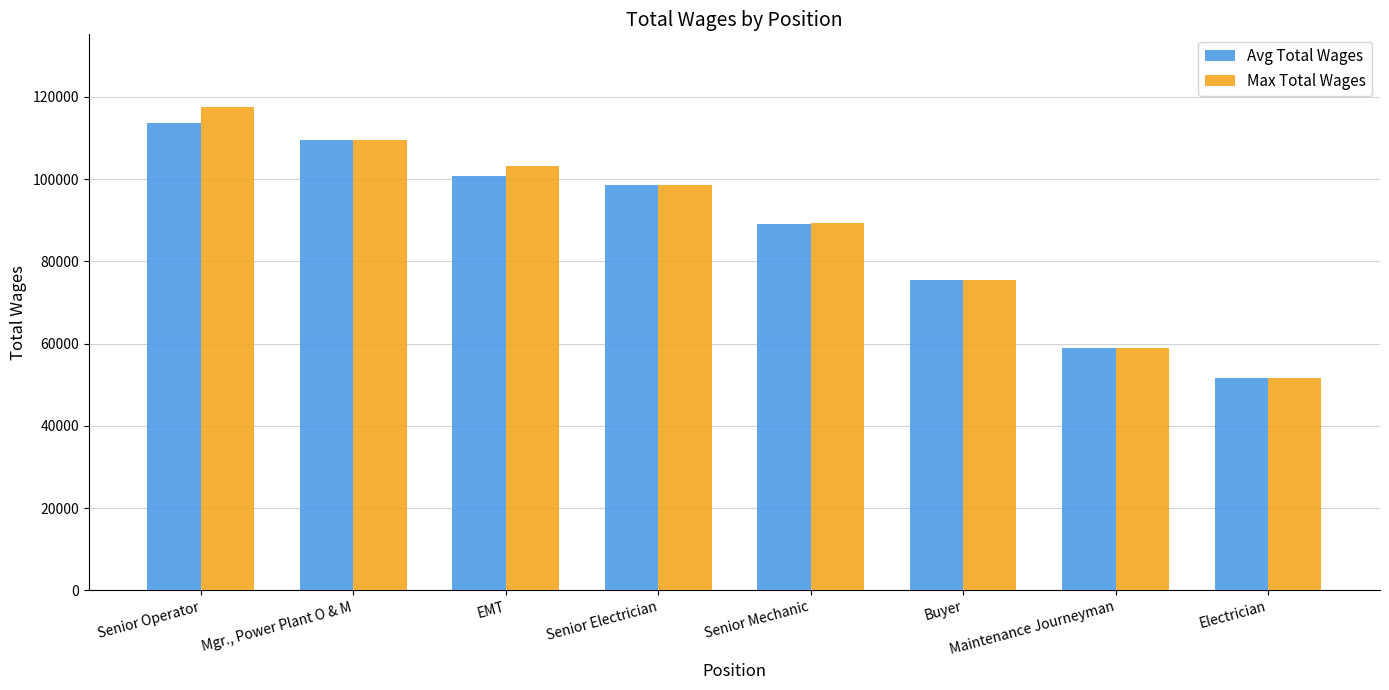

Rank the series by their maximum value, from highest to lowest.

Max Total Wages, Avg Total Wages